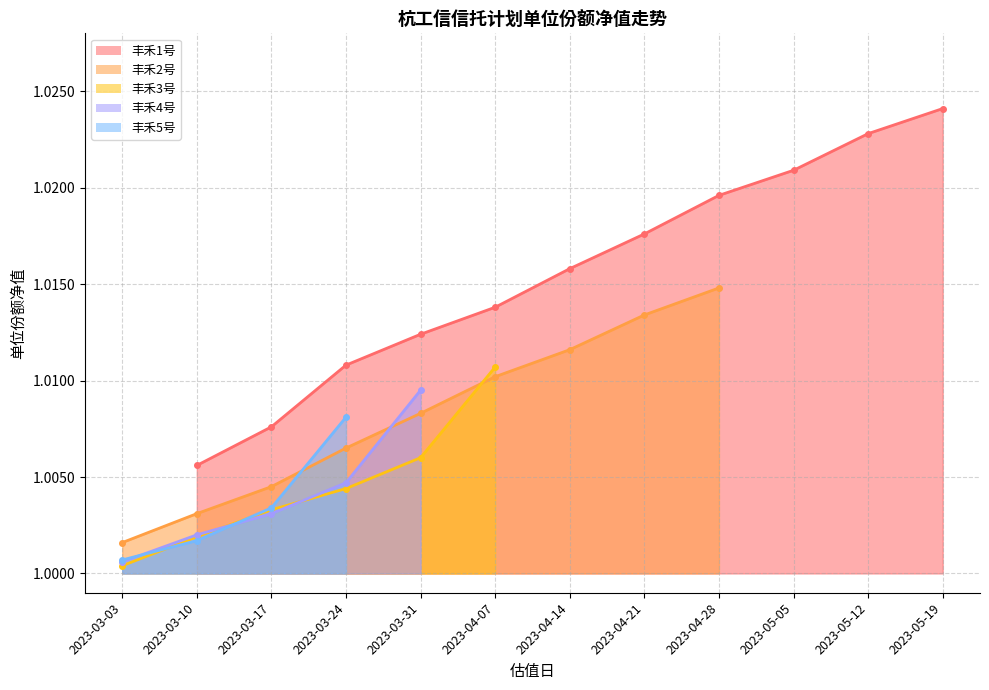

What is the label of the 1st point from the right?

2023-05-19